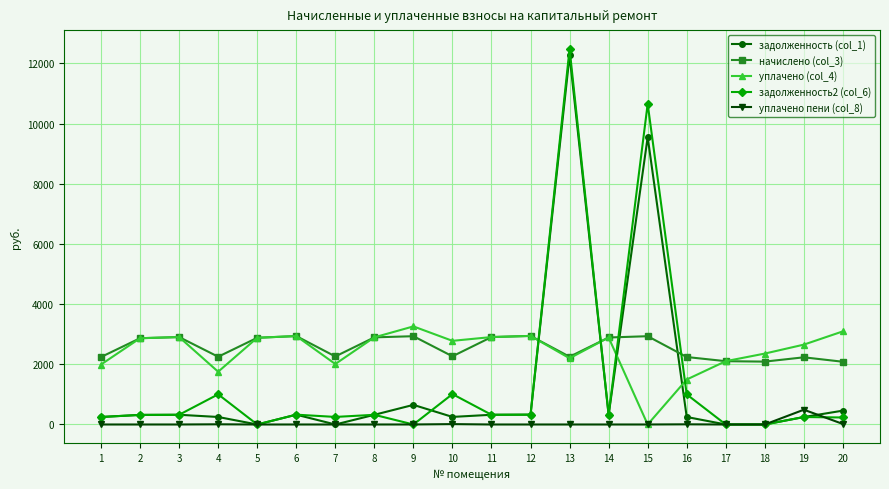

Between which two adjacent categories do уплачено (col_4) and задолженность2 (col_6) first intersect?

12 and 13